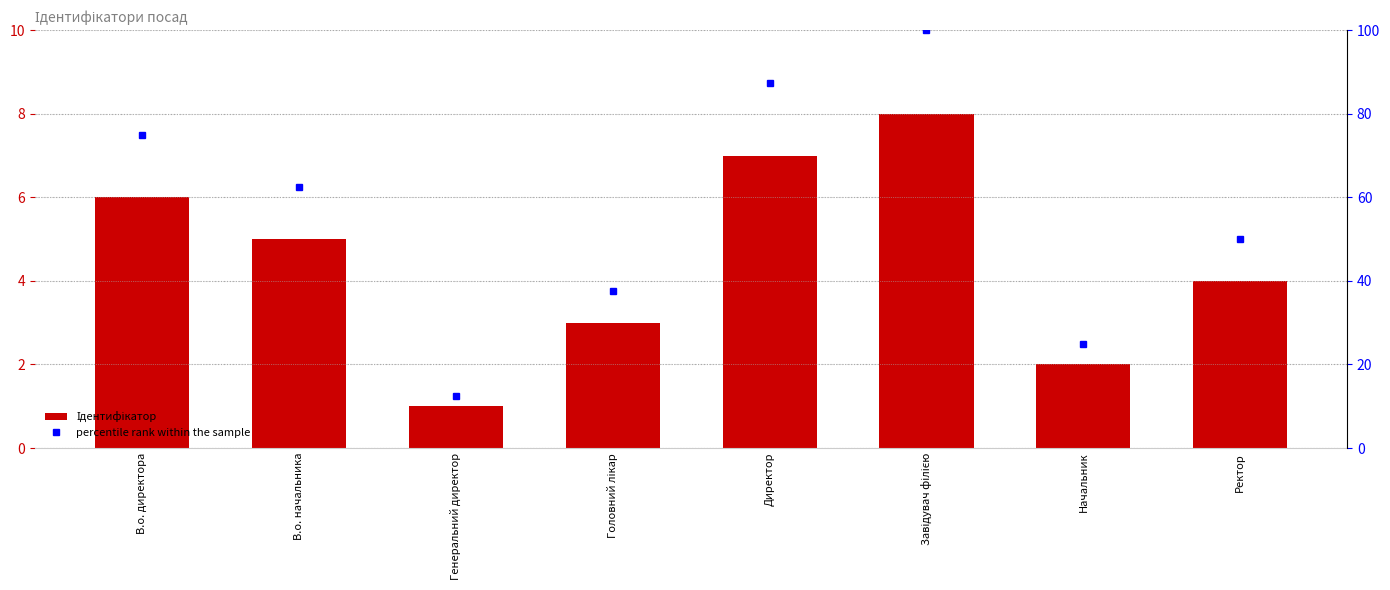

True or false: Ідентифікатор has a value of 7.0 at Директор.

True